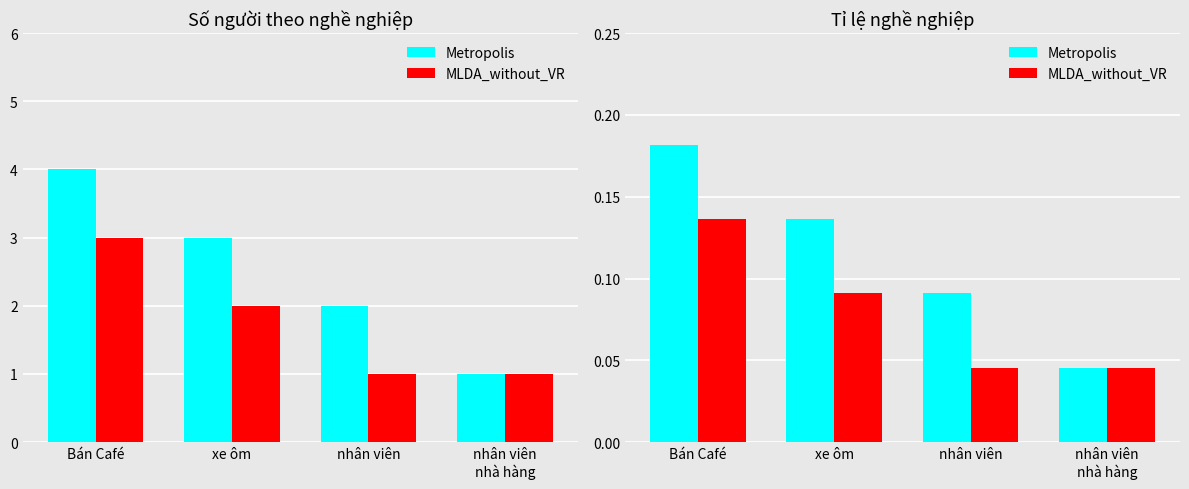

At which category does the chart reach its peak across all series?

Bán Café